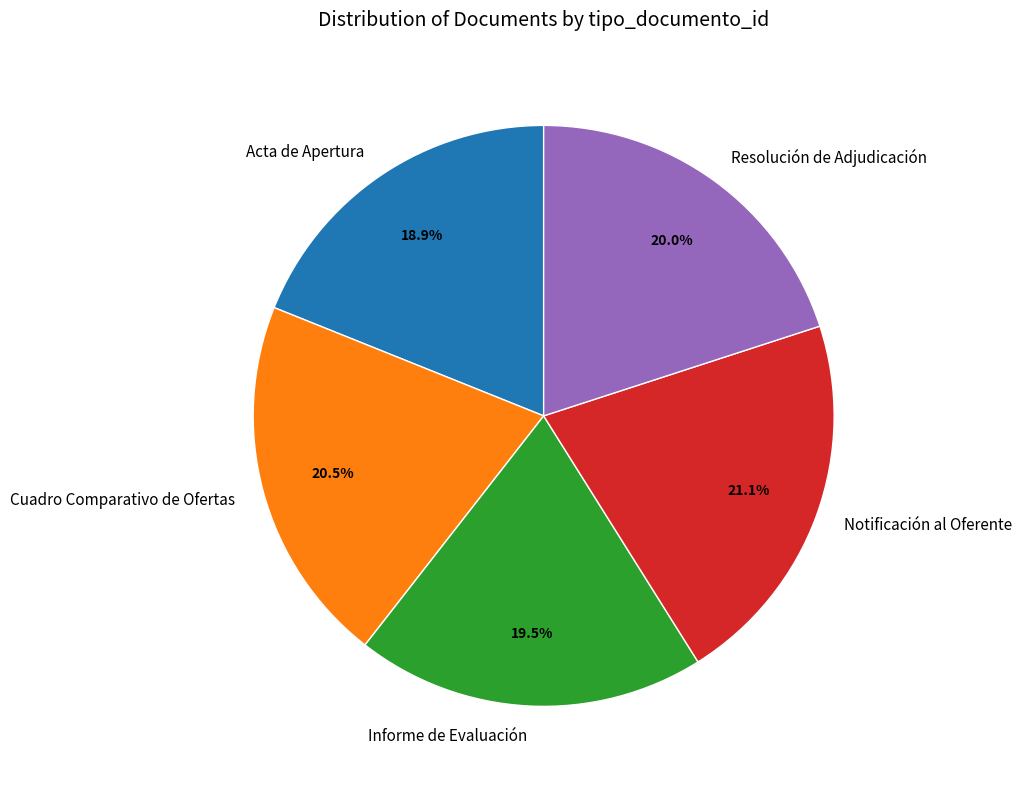

Is Notificación al Oferente the majority of the pie?

No